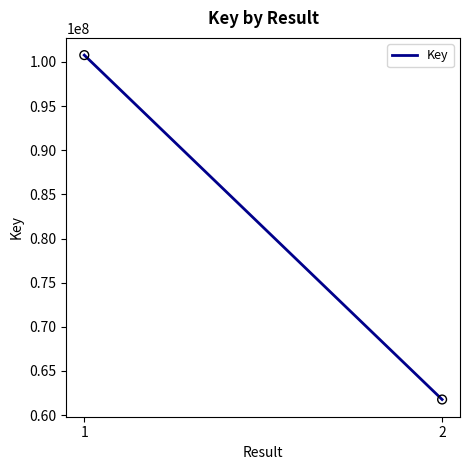

What is the average Y value?

81269630